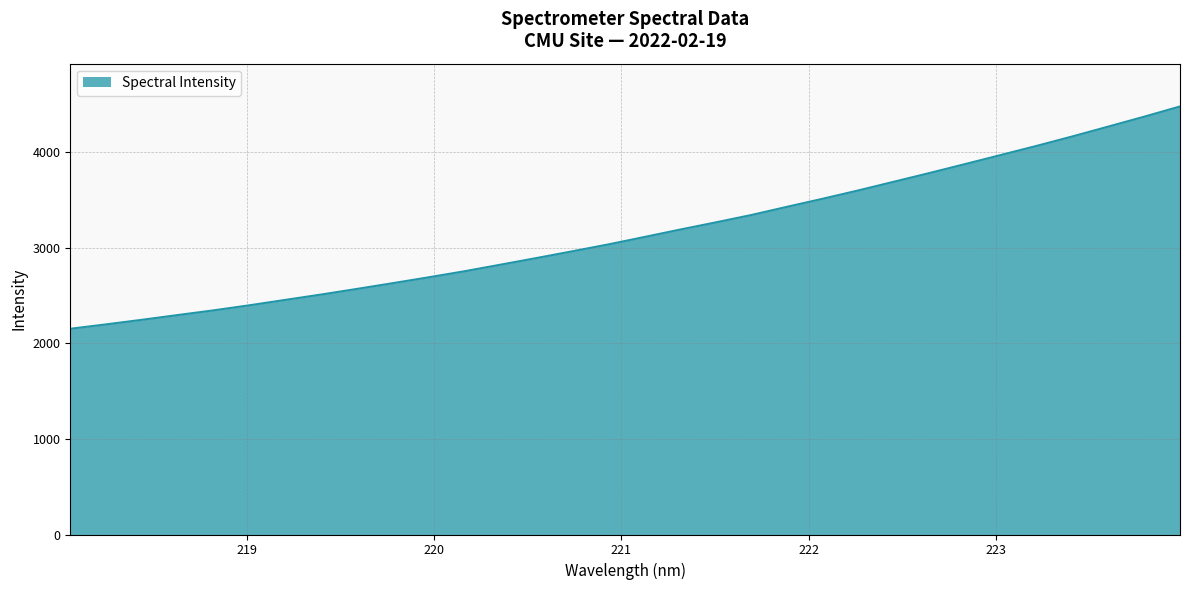

What is the maximum value shown in the chart?

4481.2